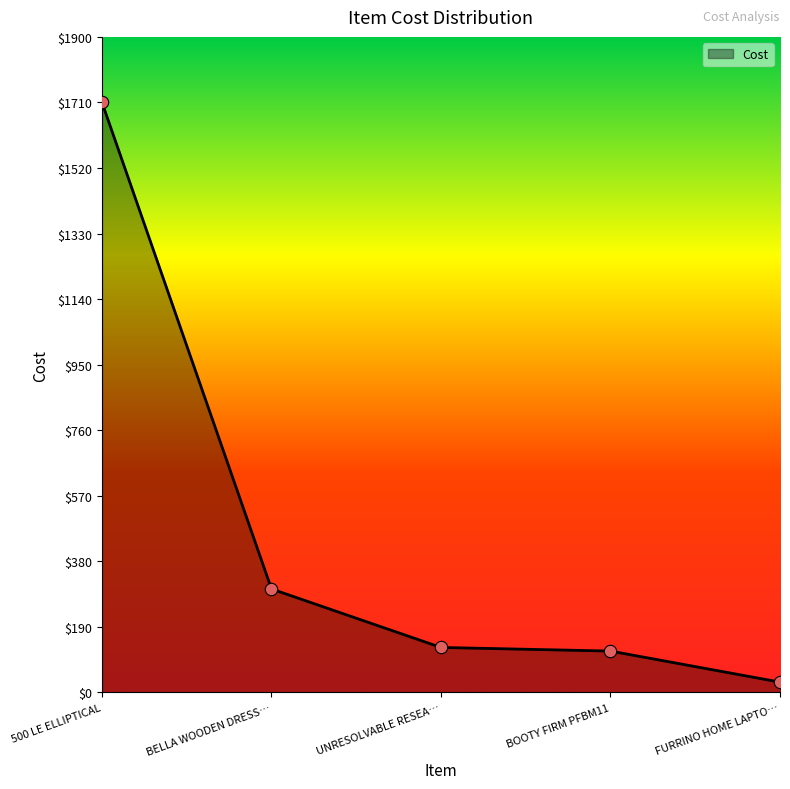

Which has a higher value, BELLA WOODEN DRESS… or FURRINO HOME LAPTO…?

BELLA WOODEN DRESS…